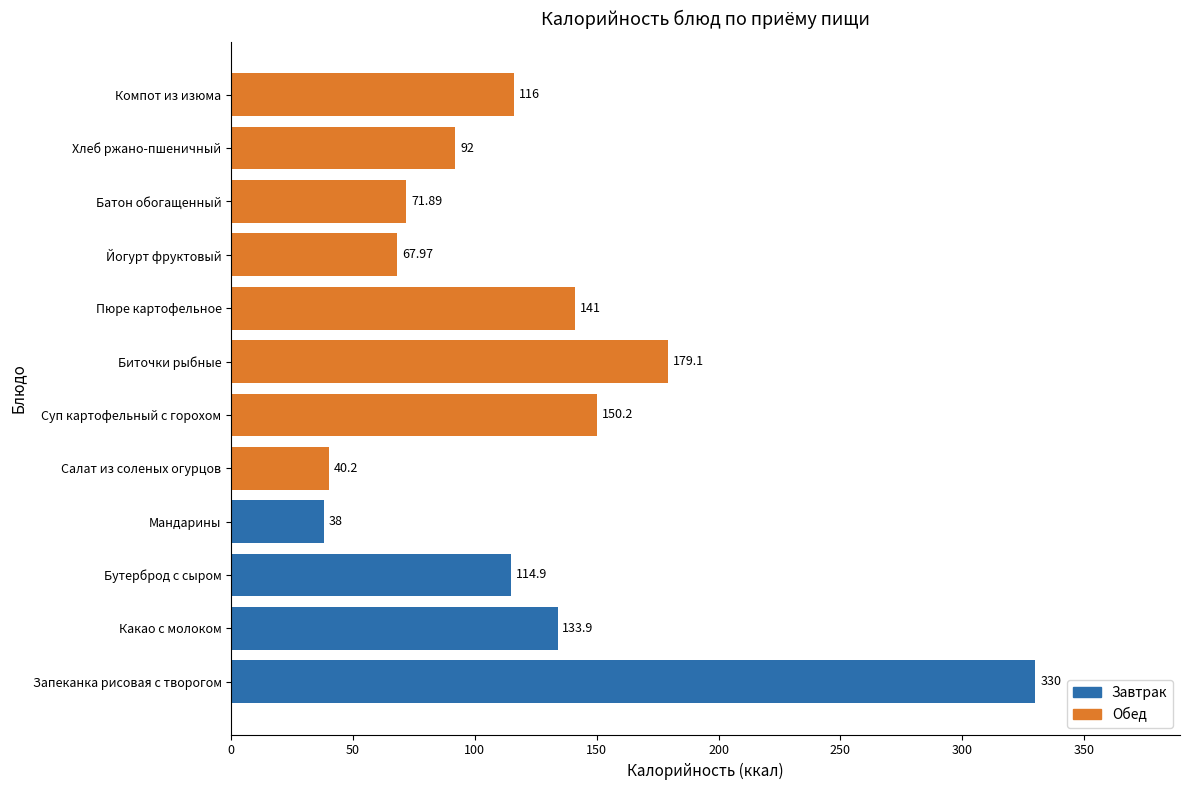

What is the greatest value displayed?

330.0